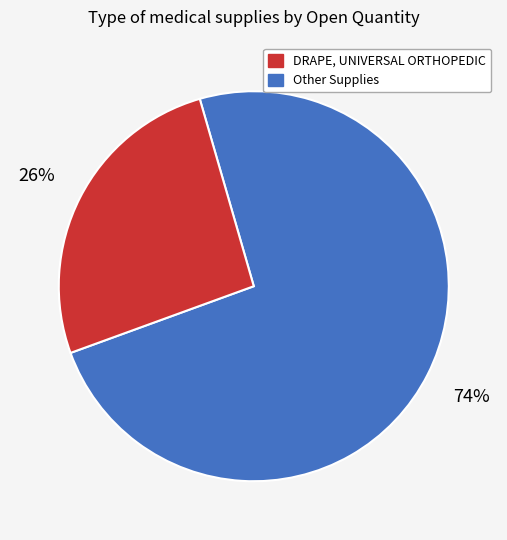

To the nearest percent, what is the difference between the largest and smallest slice percentages?

48%